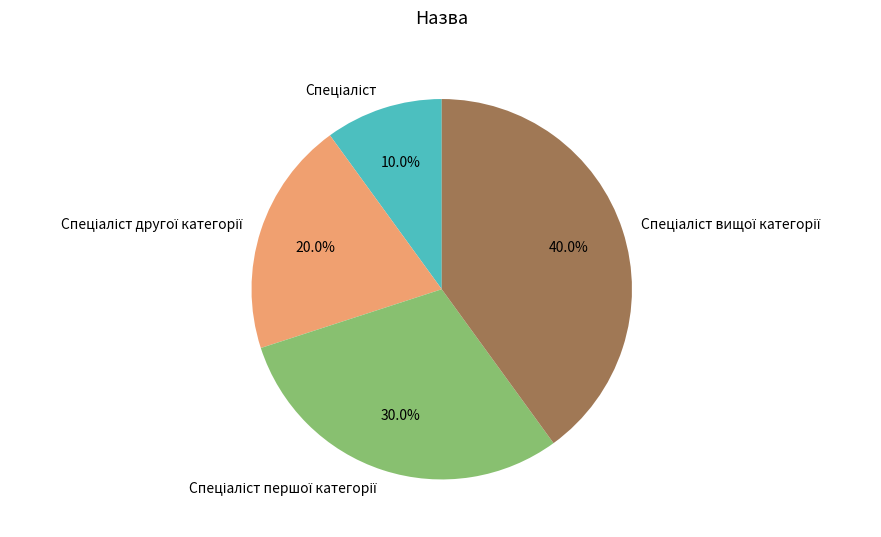

Is there a majority slice in this chart?

No